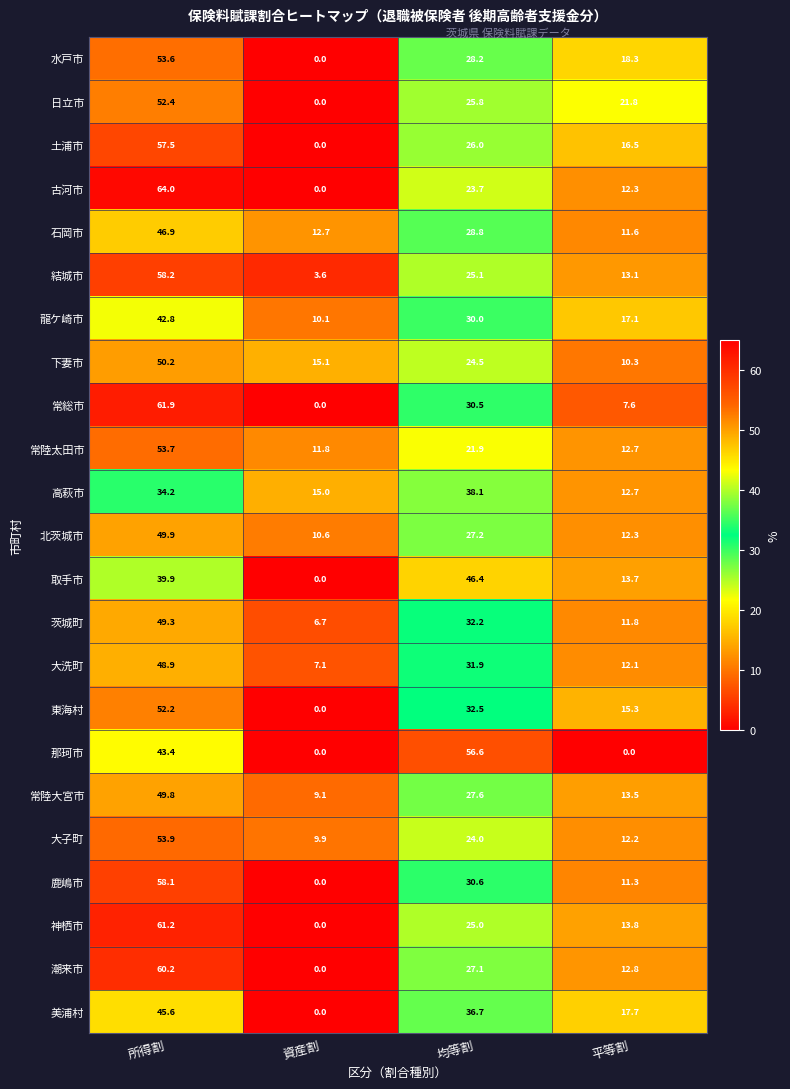

At which category is the sum across all series the highest?

所得割